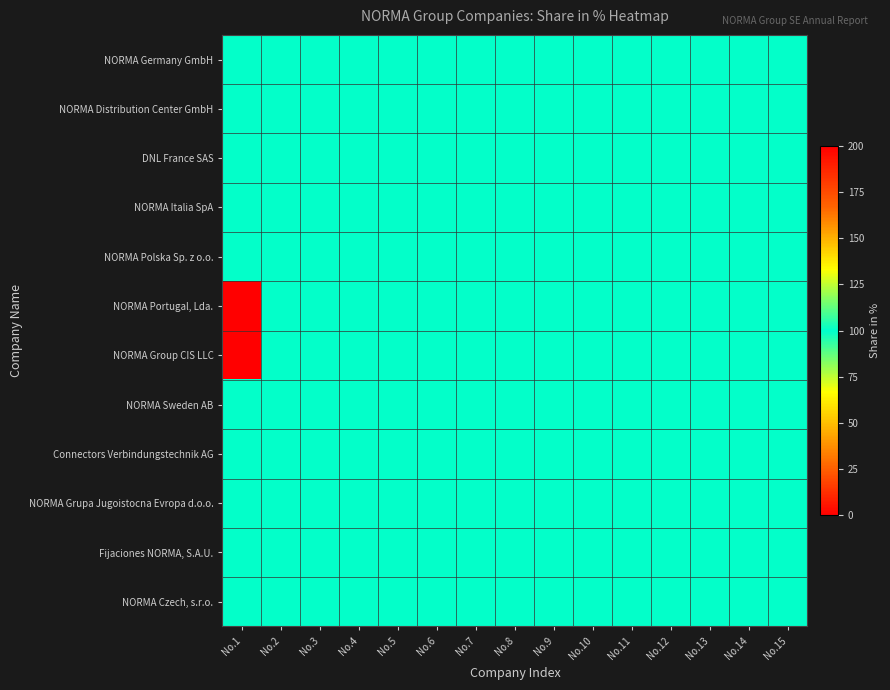

At No.3, list the series in order from largest to smallest.

NORMA Germany GmbH, NORMA Distribution Center GmbH, DNL France SAS, NORMA Italia SpA, NORMA Polska Sp. z o.o., NORMA Portugal, Lda., NORMA Group CIS LLC, NORMA Sweden AB, Connectors Verbindungstechnik AG, NORMA Grupa Jugoistocna Evropa d.o.o., Fijaciones NORMA, S.A.U., NORMA Czech, s.r.o.